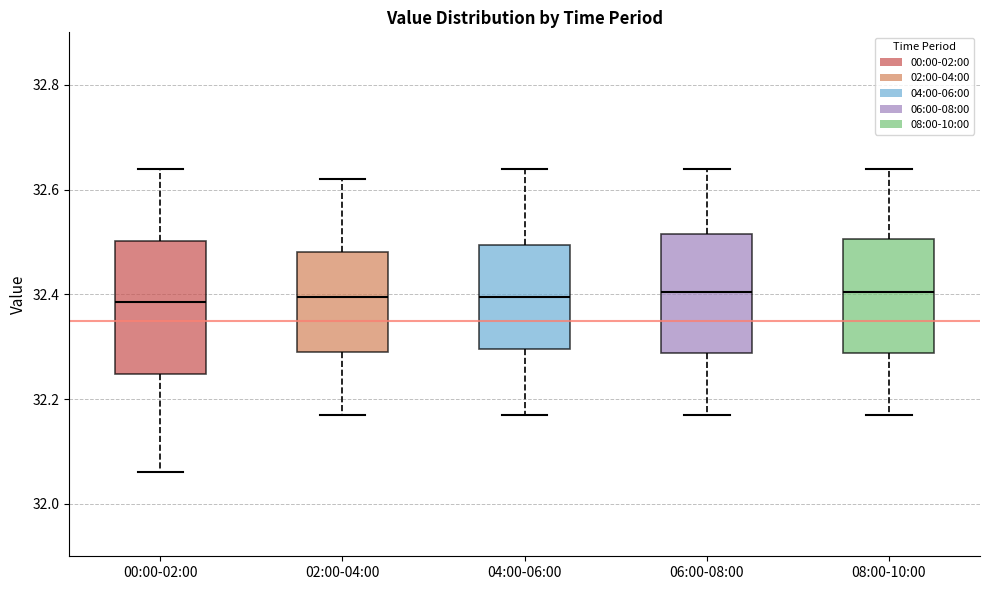

Reading left to right, transcribe this box plot: for each box, give where its median line is, the range the box spans, and where its two whiskers end, as read against the y-axis. The values are not printed on the chart, so give them approximately, as read against the axis.

00:00-02:00: median 32.38, box 32.24 to 32.50, whiskers 32.06 to 32.64
02:00-04:00: median 32.40, box 32.30 to 32.48, whiskers 32.18 to 32.62
04:00-06:00: median 32.40, box 32.30 to 32.50, whiskers 32.18 to 32.64
06:00-08:00: median 32.40, box 32.28 to 32.52, whiskers 32.18 to 32.64
08:00-10:00: median 32.40, box 32.28 to 32.50, whiskers 32.18 to 32.64